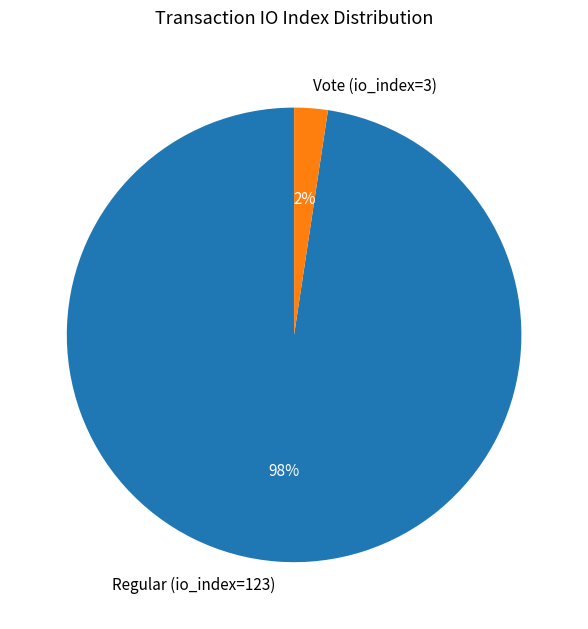

Do Vote (io_index=3) and Regular (io_index=123) together represent more than half of the pie?

Yes